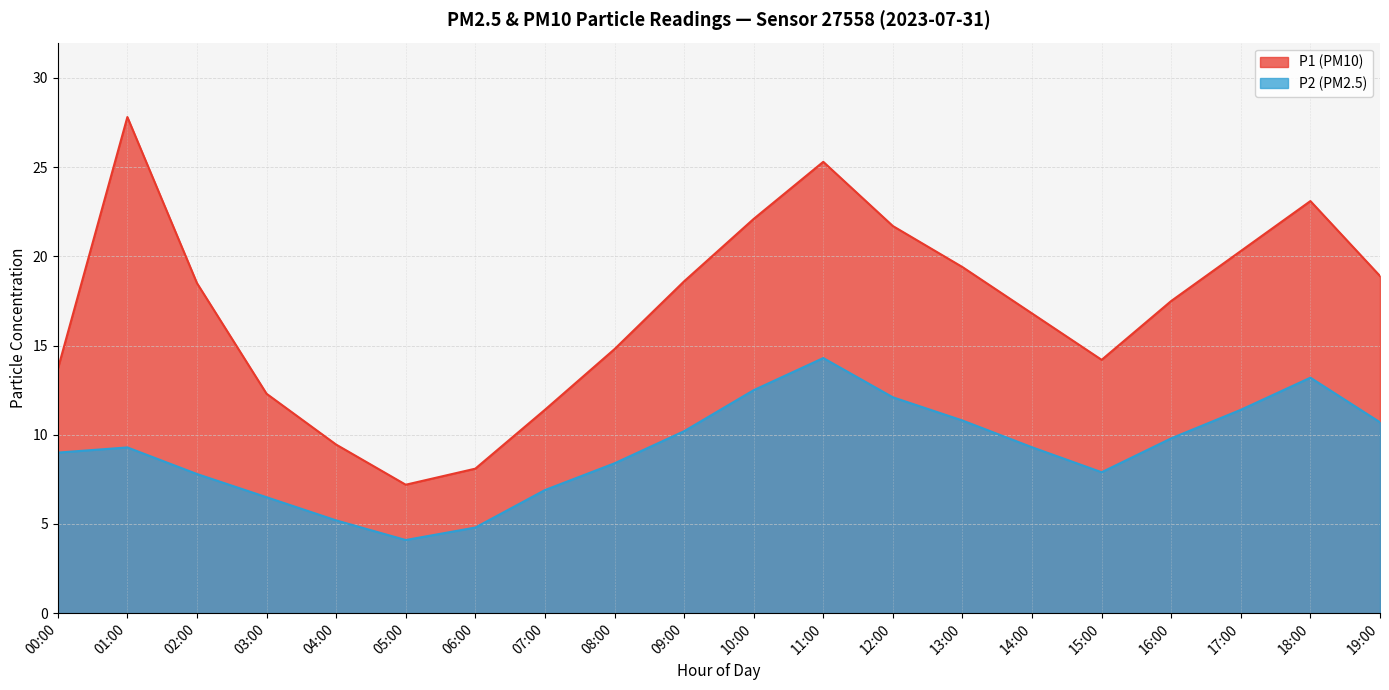

In P1, how many points are higher than both neighbors (excluding endpoints)?

3